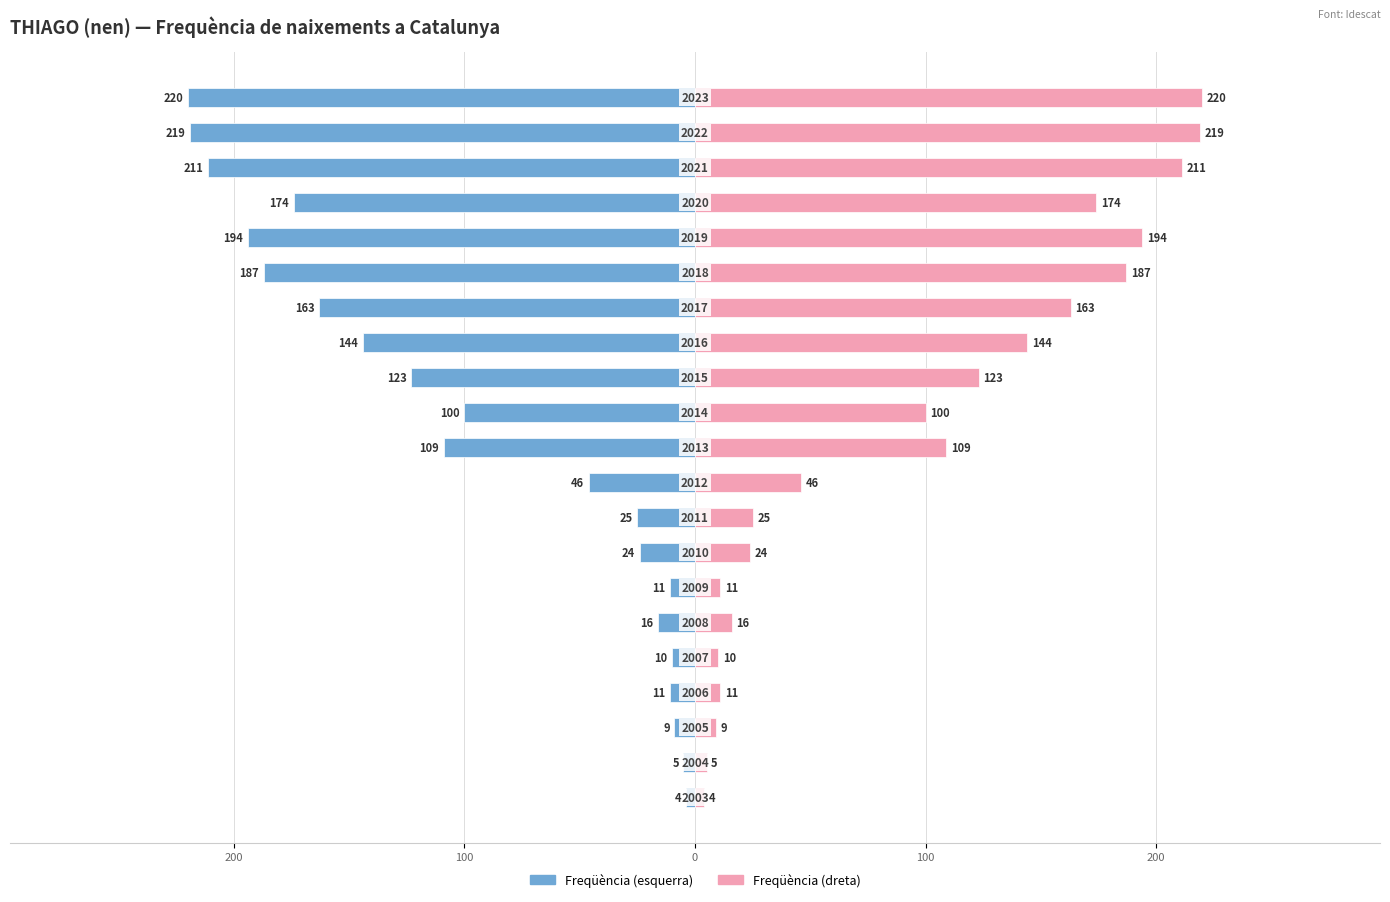

Count the number of categories in the chart.

21